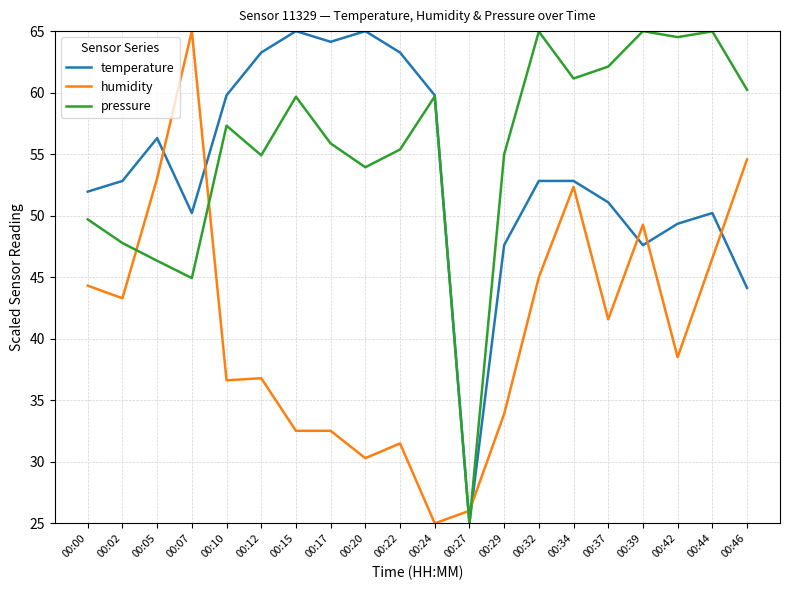

True or false: pressure has a value of 47.8 at 00:02.

True